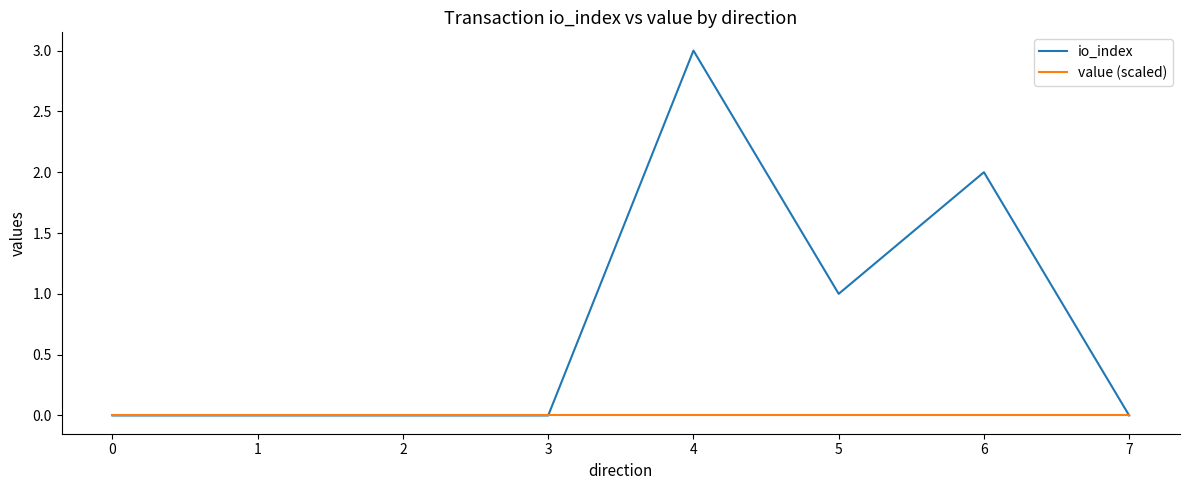

Where is io_index nearest to the value 1?

5